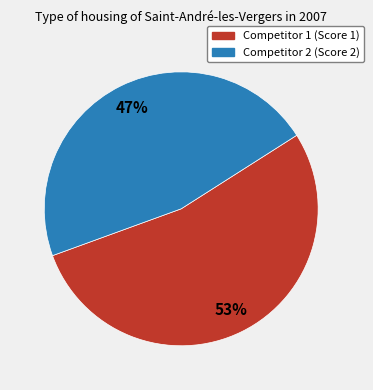

Approximately how many times larger is the value at Competitor 1 (Score 1) compared to Competitor 2 (Score 2)?

1.1